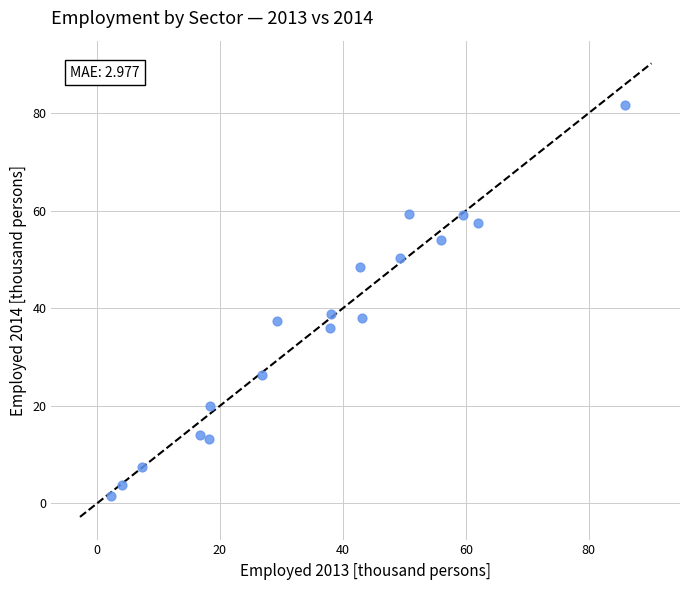

What is the range of X values (max minus min)?

83.7